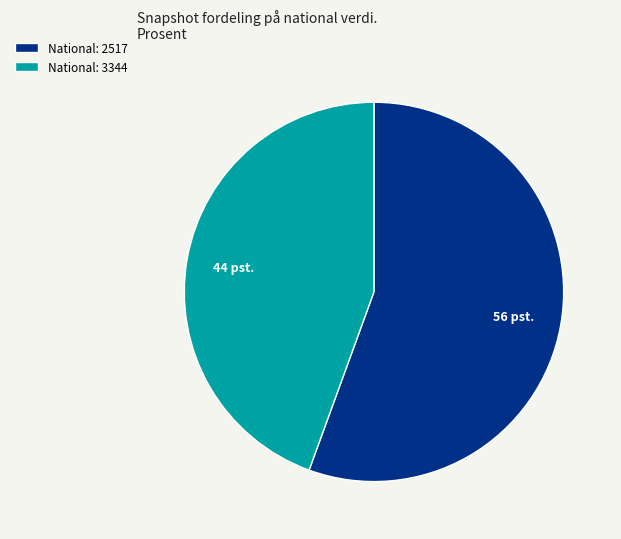

Rank the categories by value from highest to lowest.

National: 2517, National: 3344